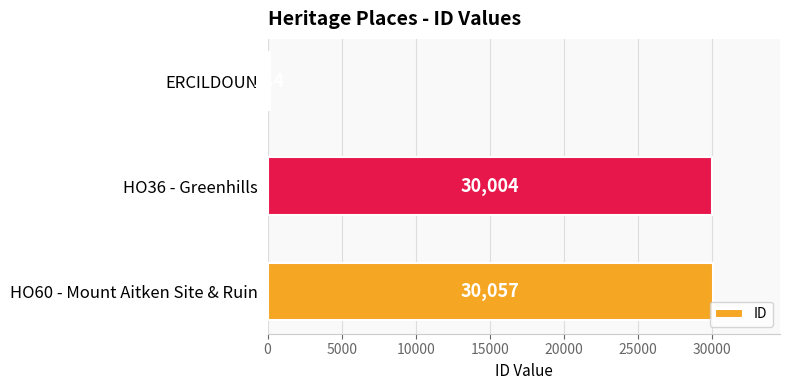

Reading bottom to top, transcribe all the data shown in this chart.

30057	30004	184